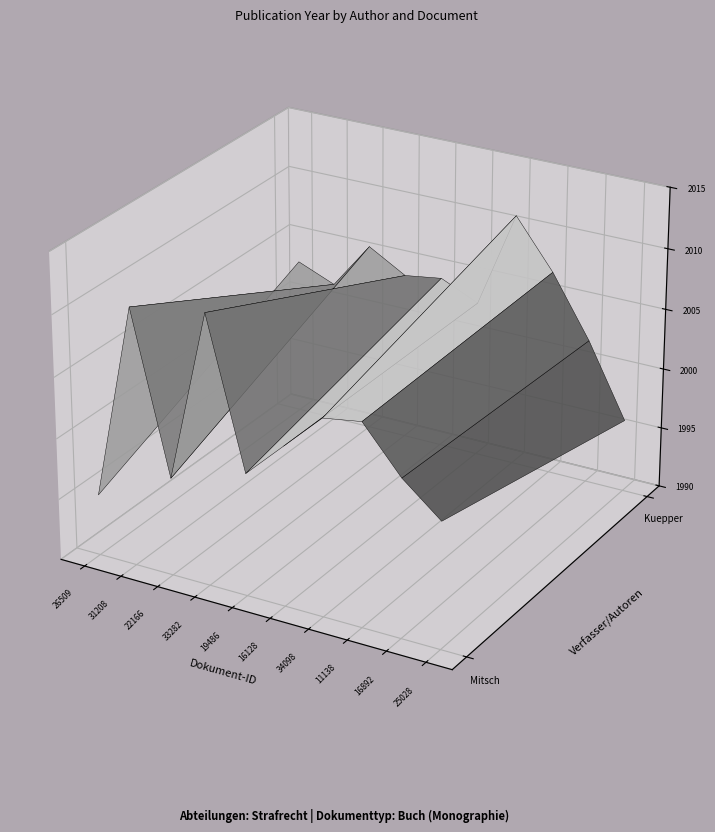

Is it true that Kuepper, Georg equals 2007 at OPUS4-11138?

True